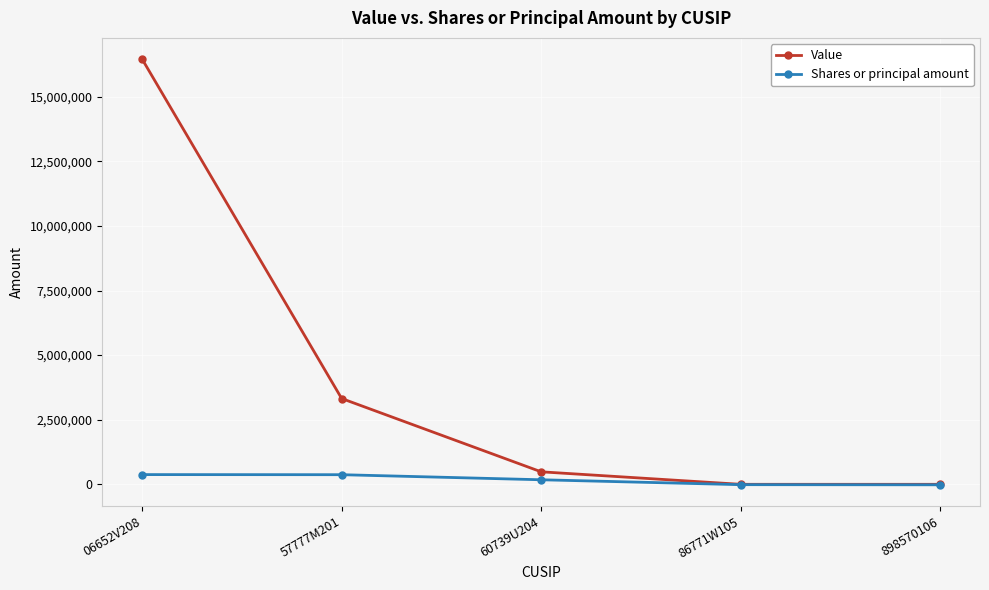

At how many categories does at least one series exceed 11828394?

1